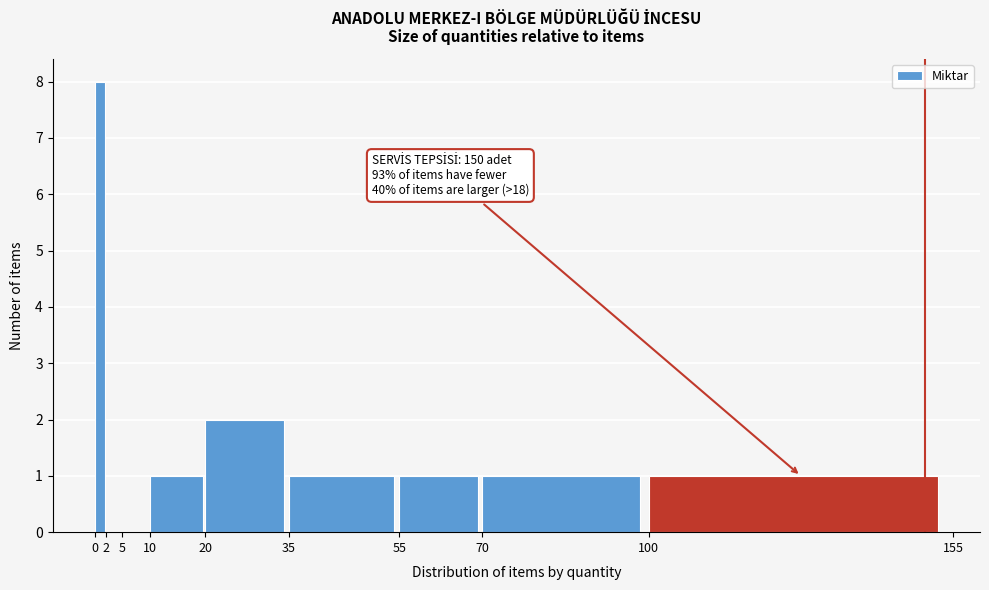

Over which range of the x-axis is the bar tallest?

0 to 2